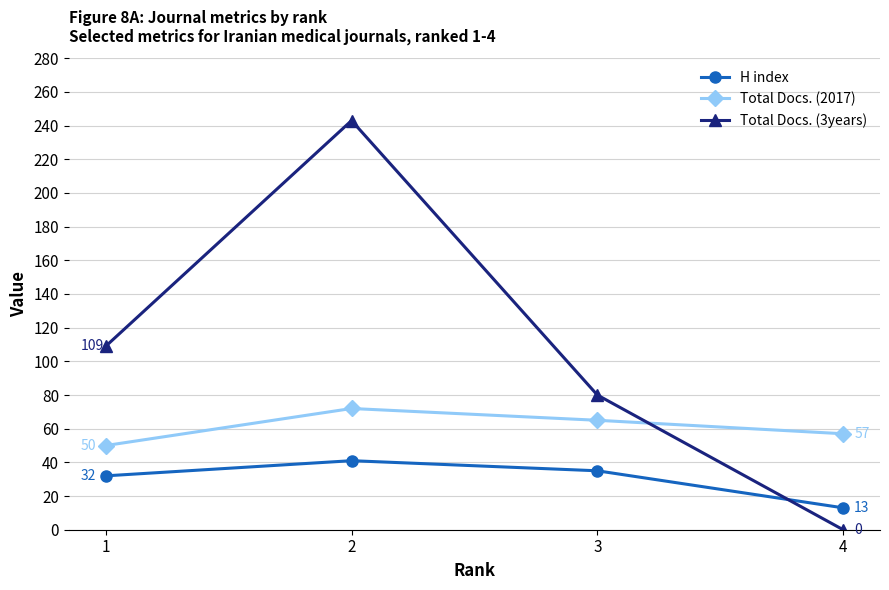

True or false: H index has a value of 18 at 3.

False